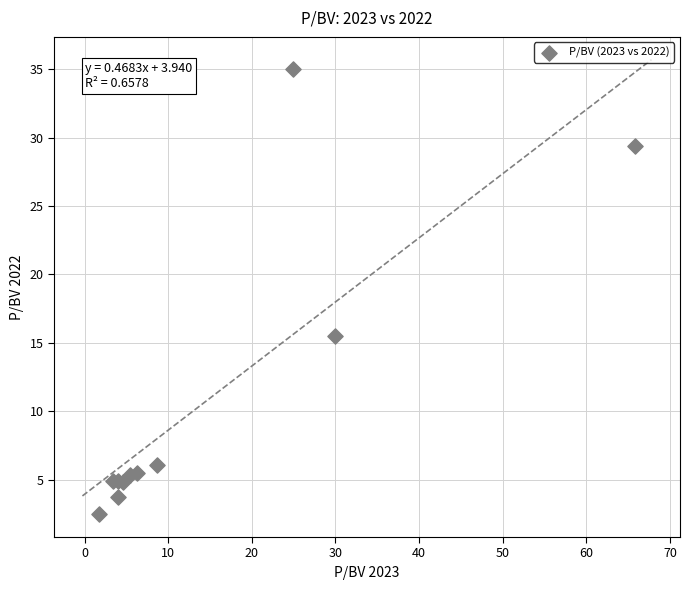

What Y value in the scatter plot is closest to 18?

15.5